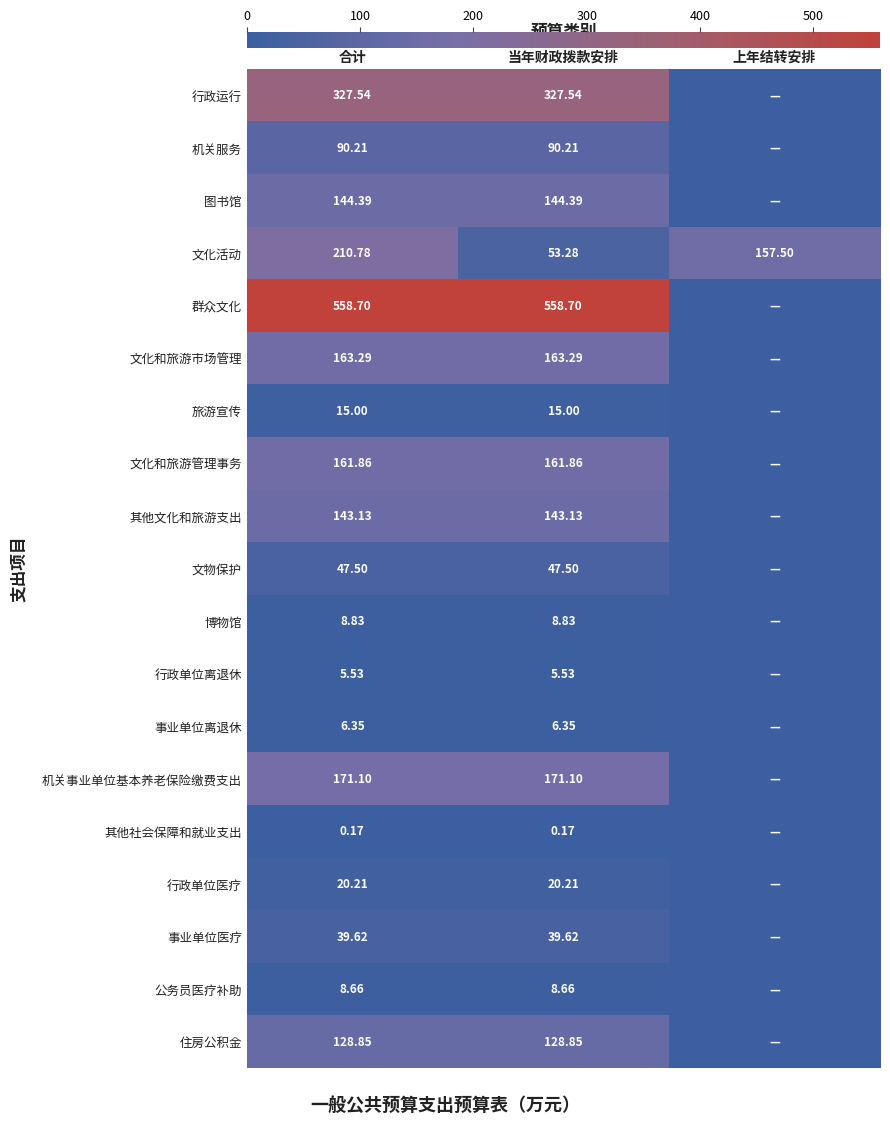

How many categories are shown in the chart?

3